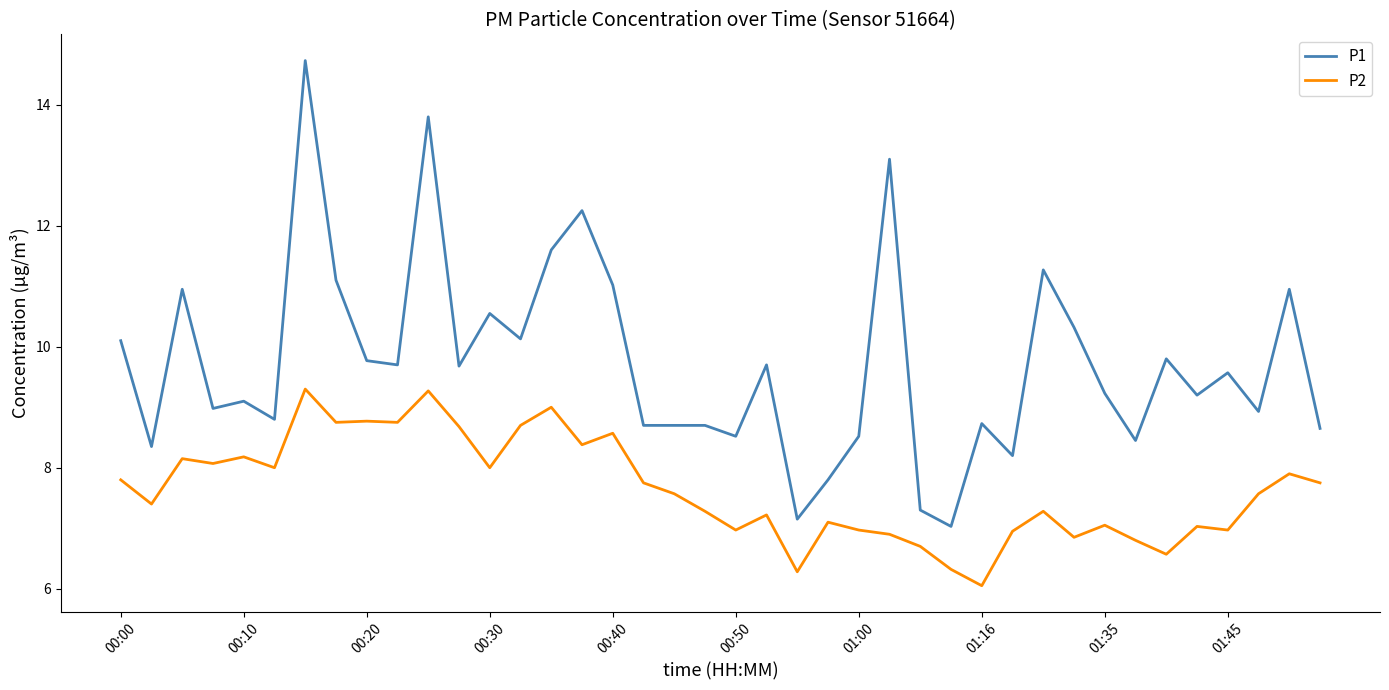

What is the difference between the maximum and minimum values in the P1 series?

7.7